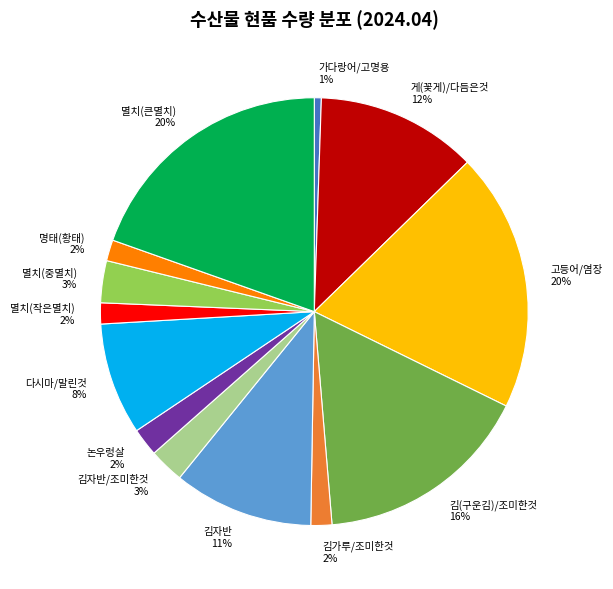

Does 멸치(작은멸치) represent more than half of the total?

No